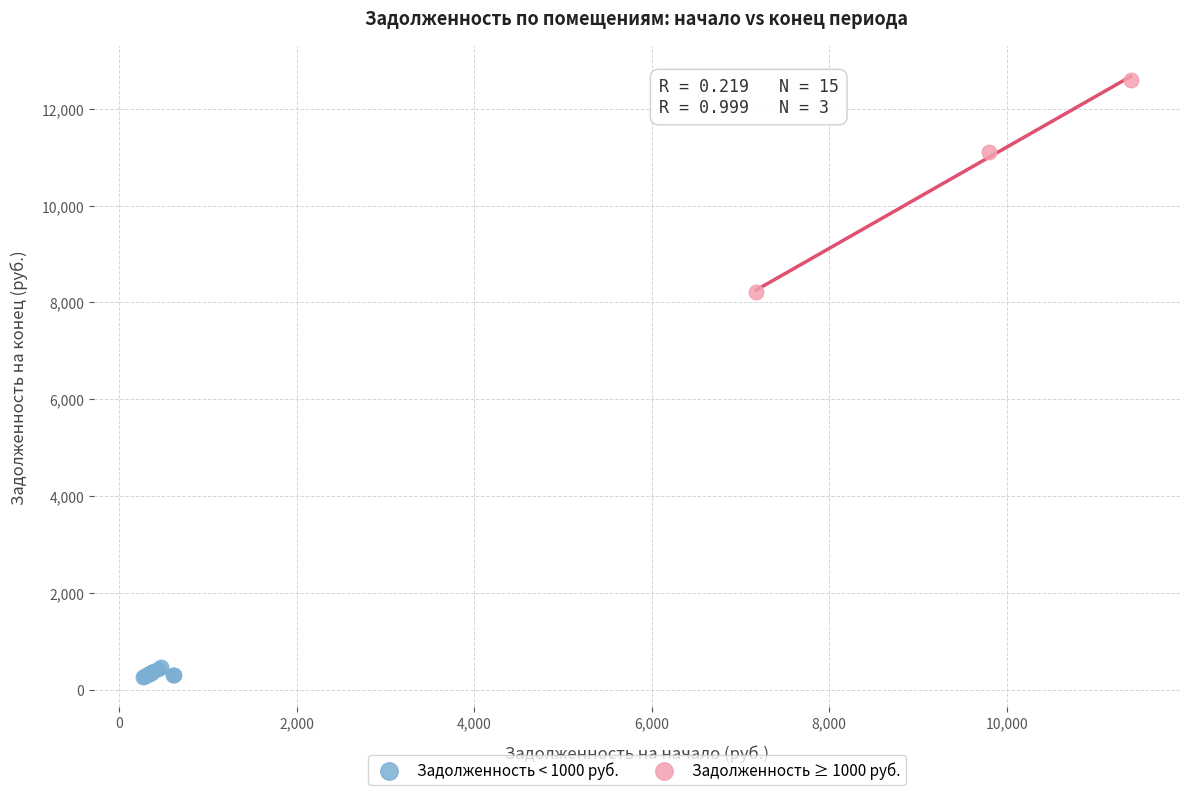

Which series has the widest spread of Y values?

Задолженность ≥ 1000 руб.